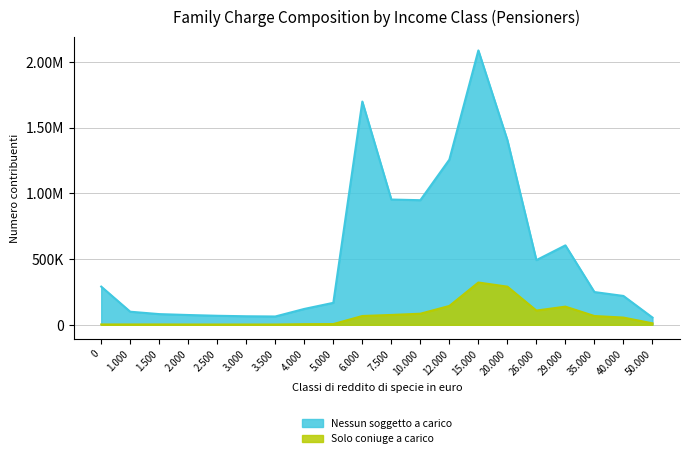

What are all the series names shown in the legend?

Nessun soggetto a carico, Solo coniuge a carico